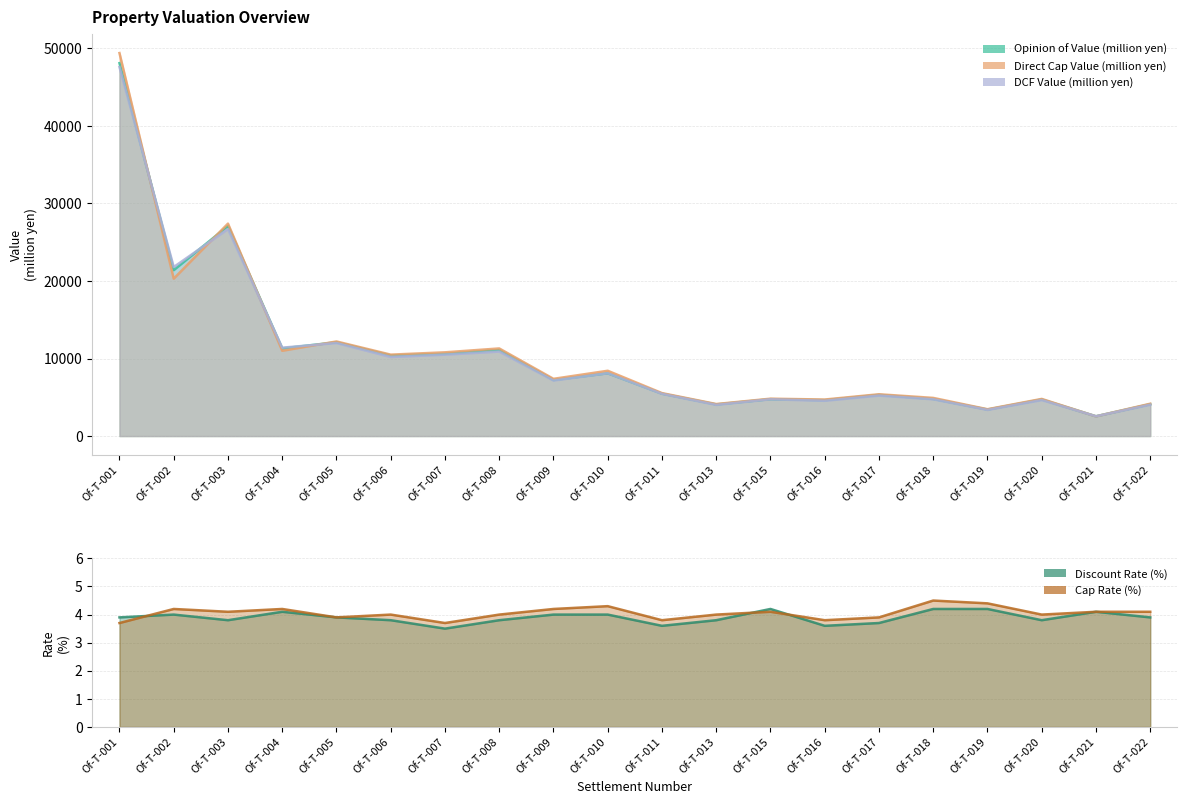

What is the value of the Direct Cap Value (million yen) point at the 15th from the left?

5390.0